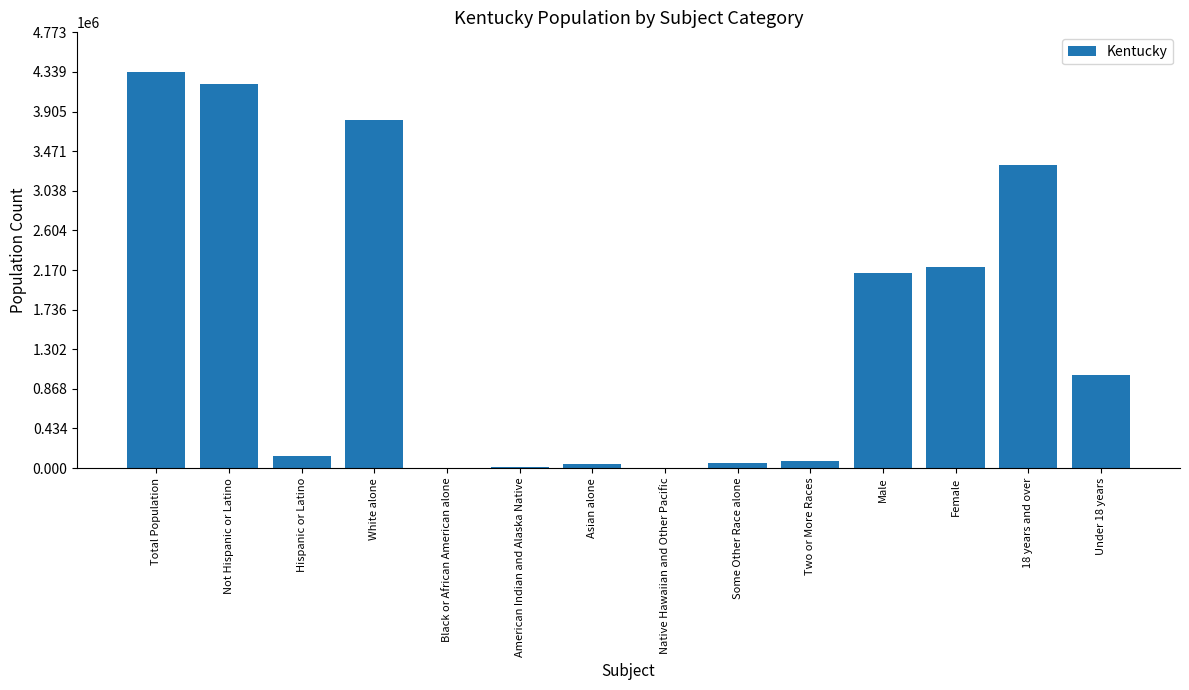

What is the maximum value shown in the chart?

4339367